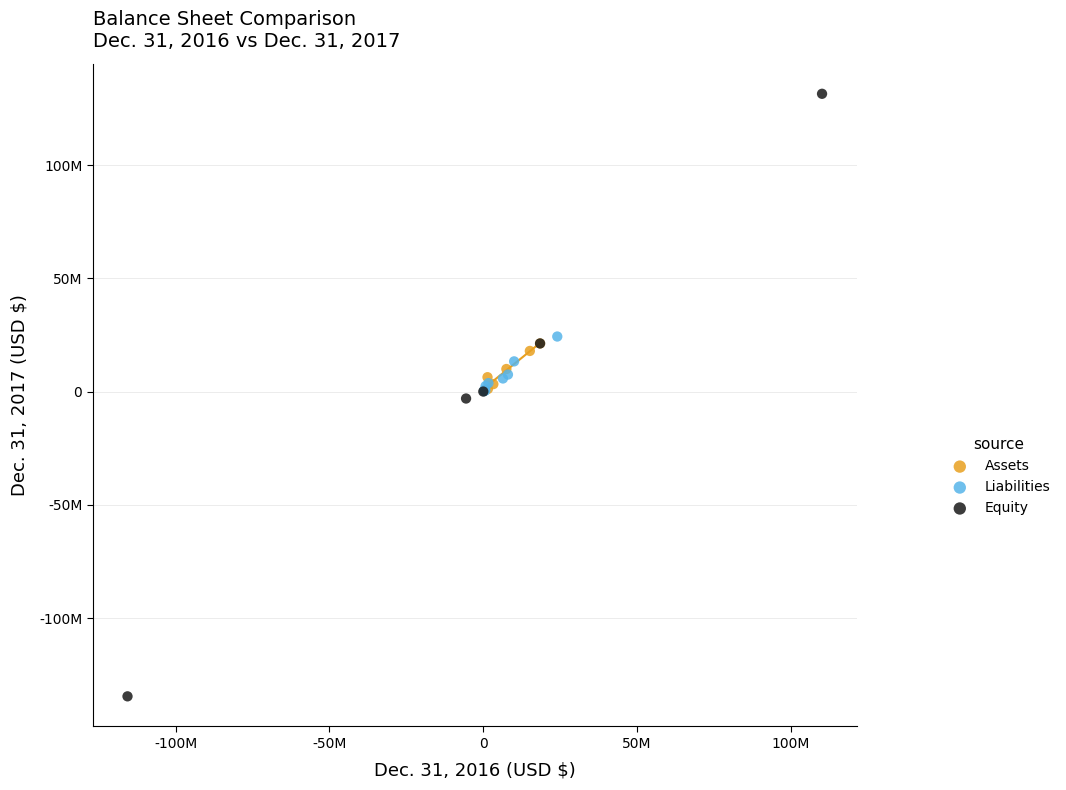

Which series contains the highest Y value?

Equity